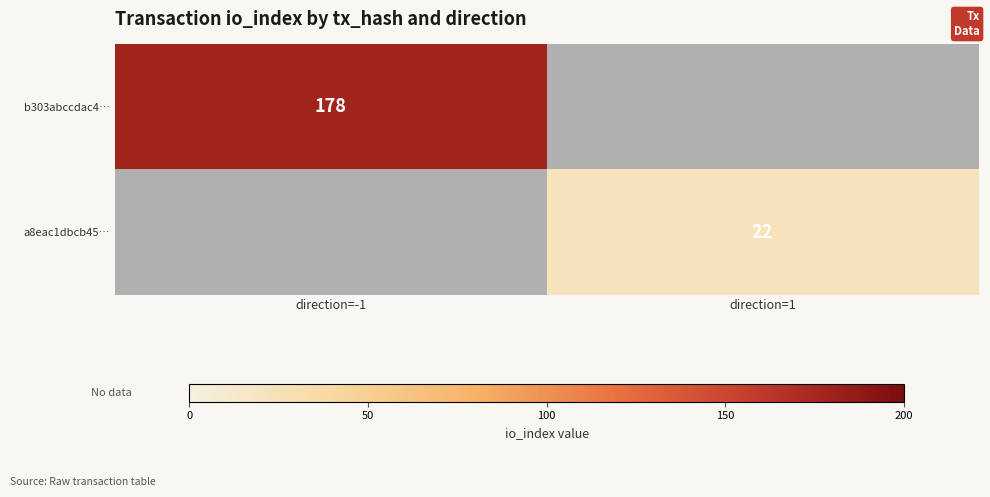

Is it true that a8eac1dbcb45… equals 22 at direction=1?

True